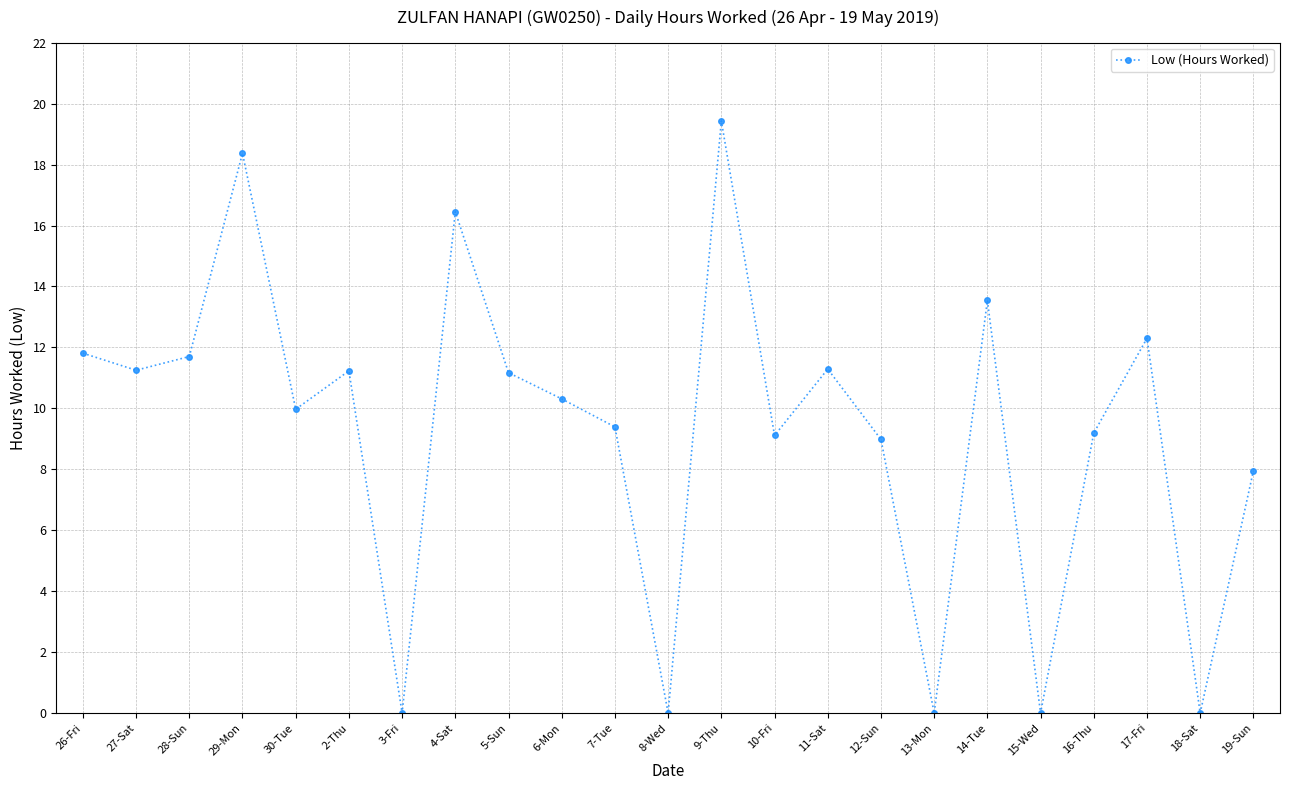

At which category does the chart reach its peak across all series?

9-Thu